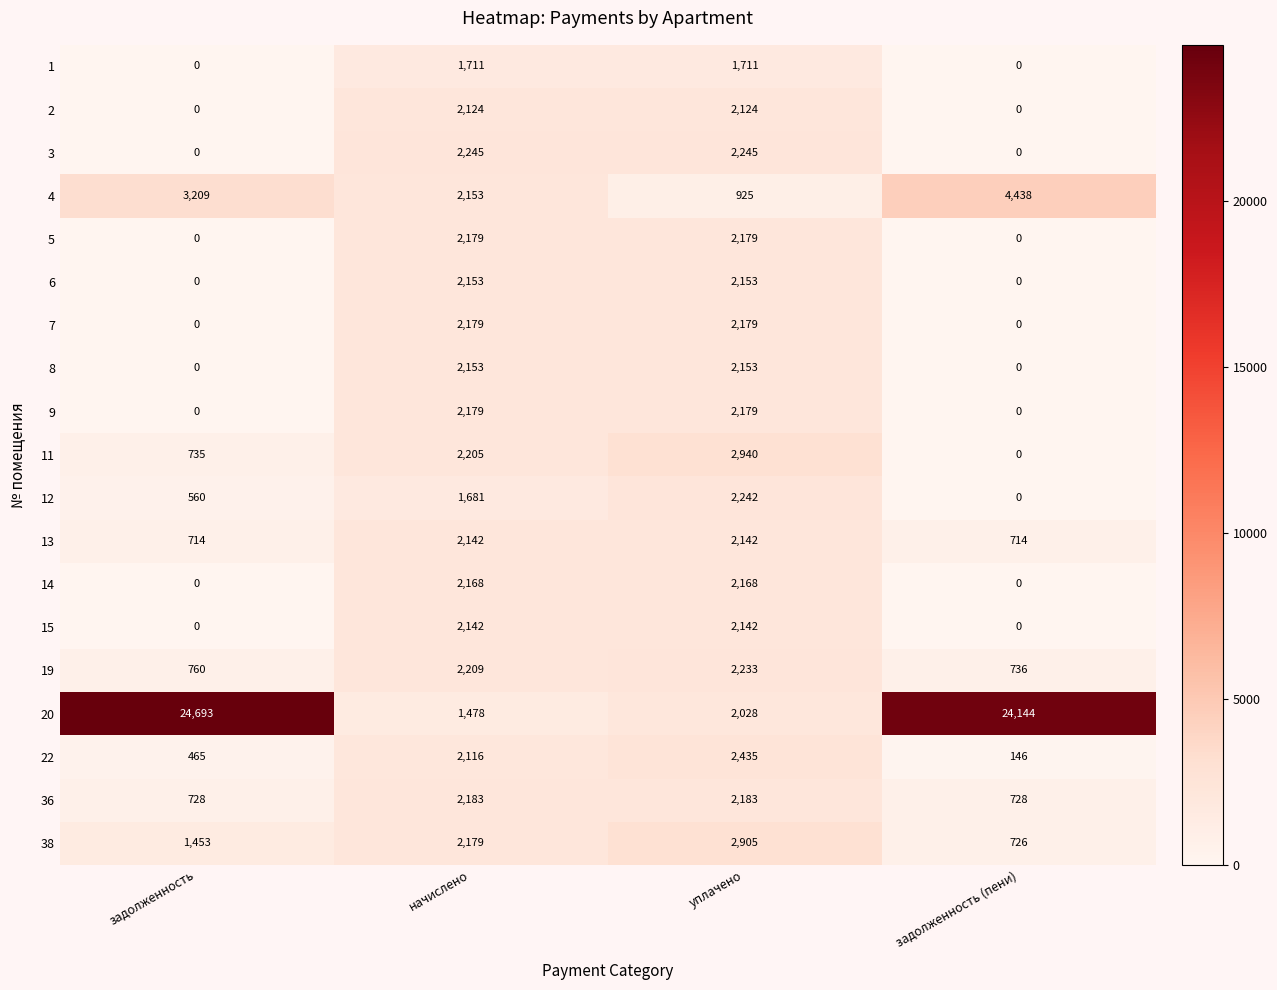

What is the greatest value displayed?

24693